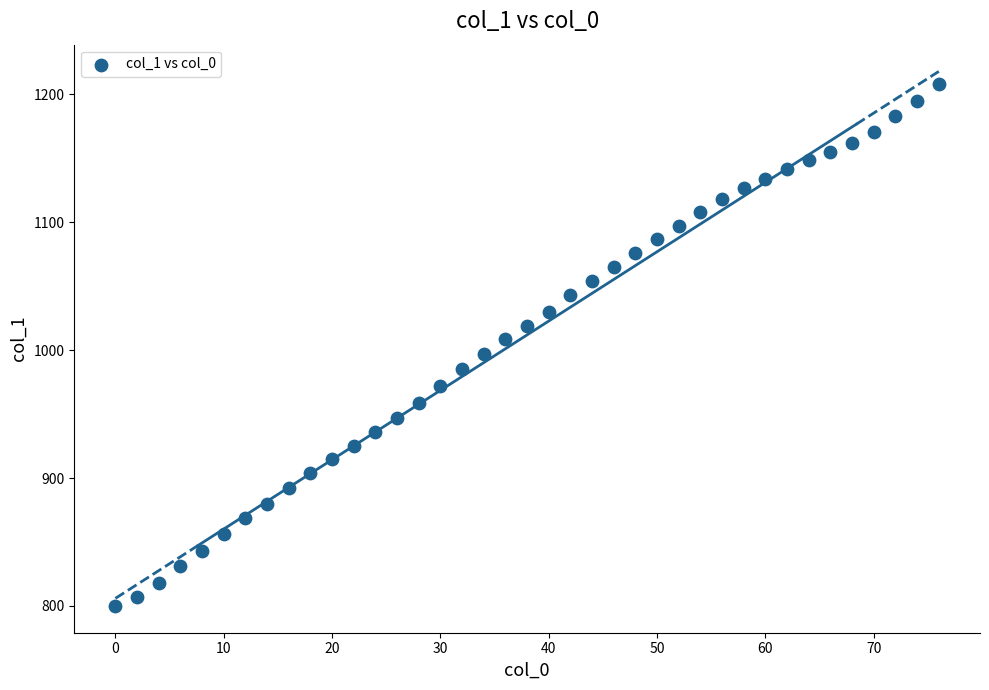

What is the range of Y values (max minus min)?

408